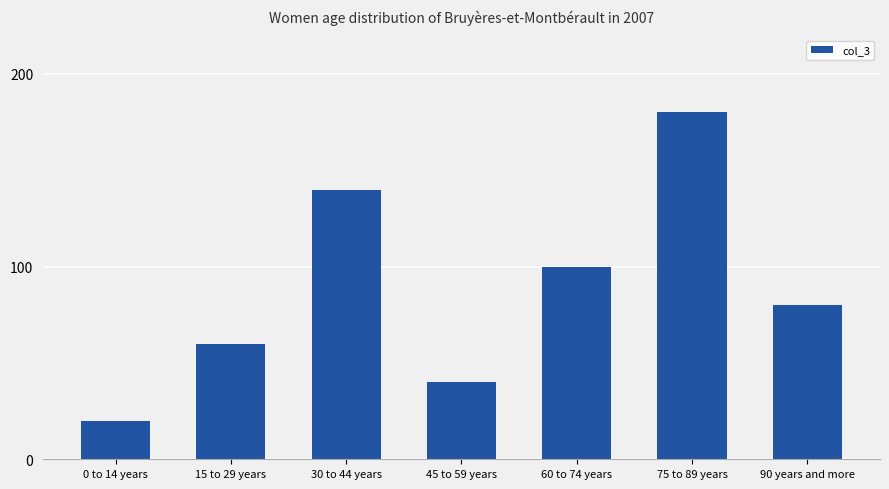

What is the sum of all values?

620